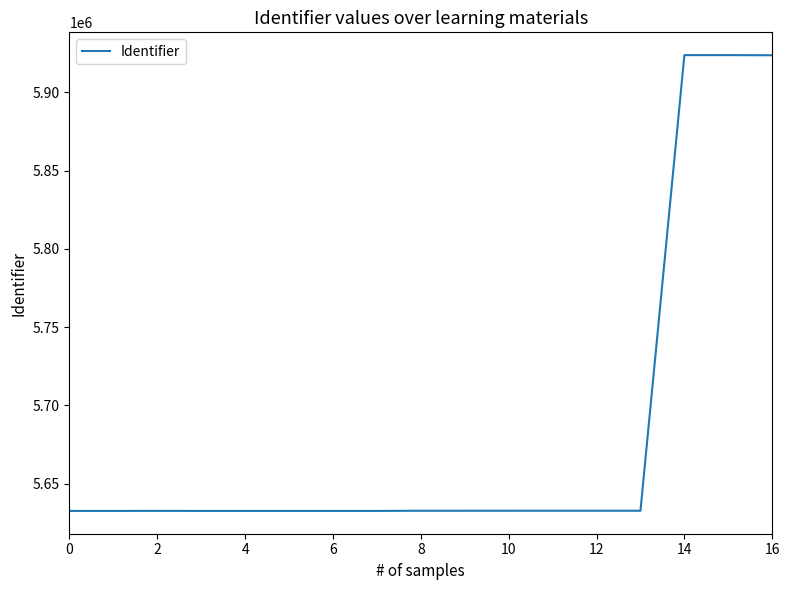

What is the greatest value displayed?

5923889